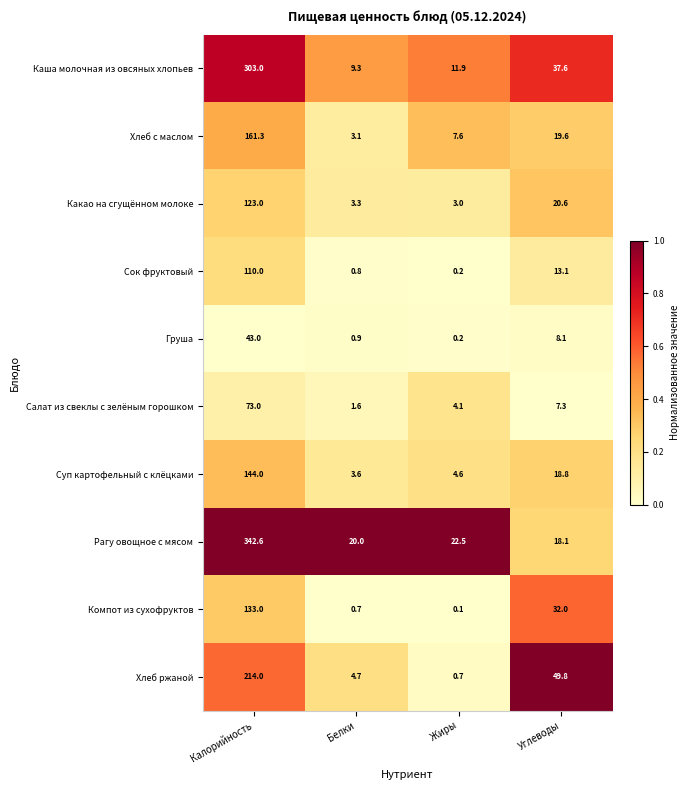

Which series changed the most between Белки and Жиры?

Хлеб с маслом